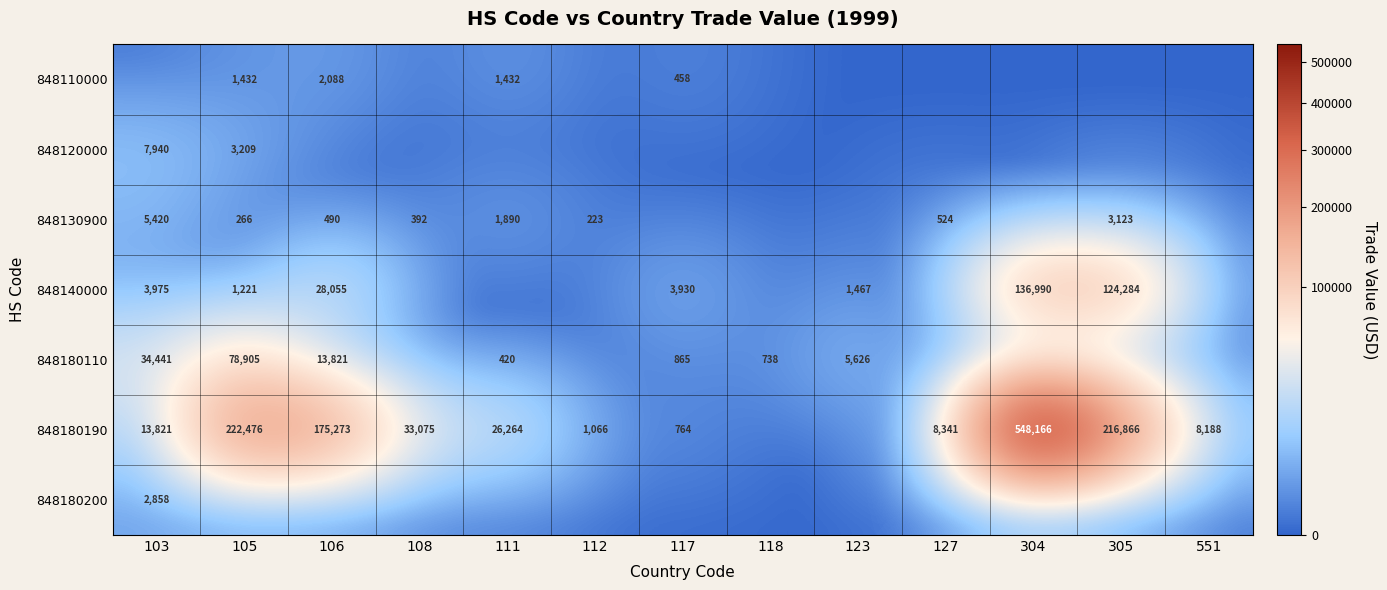

Is it true that 848140000 equals 32732 at 305?

False